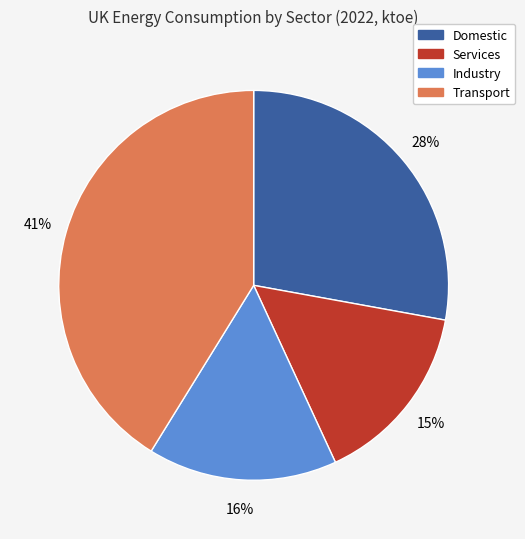

The Domestic slice represents 28% of the pie. True or false?

True